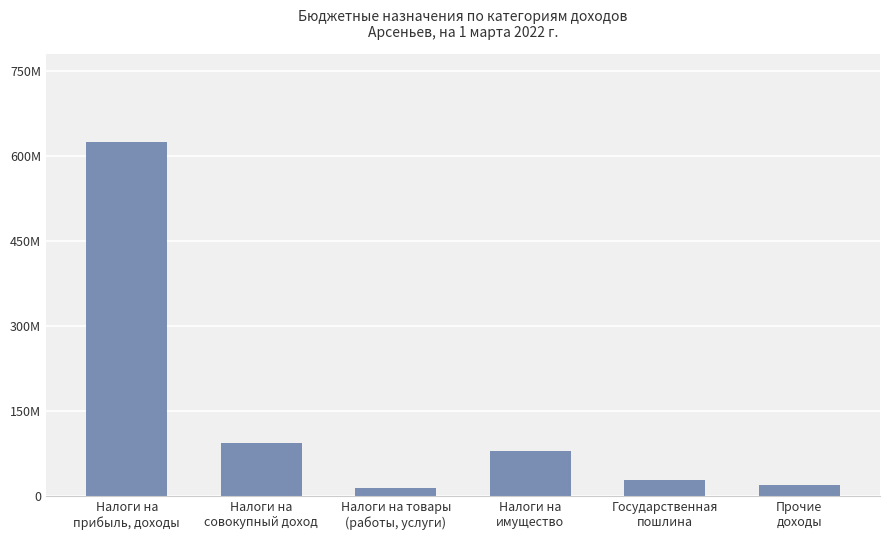

Approximately how many times larger is the value at Налоги на
имущество compared to Налоги на
совокупный доход?

0.9